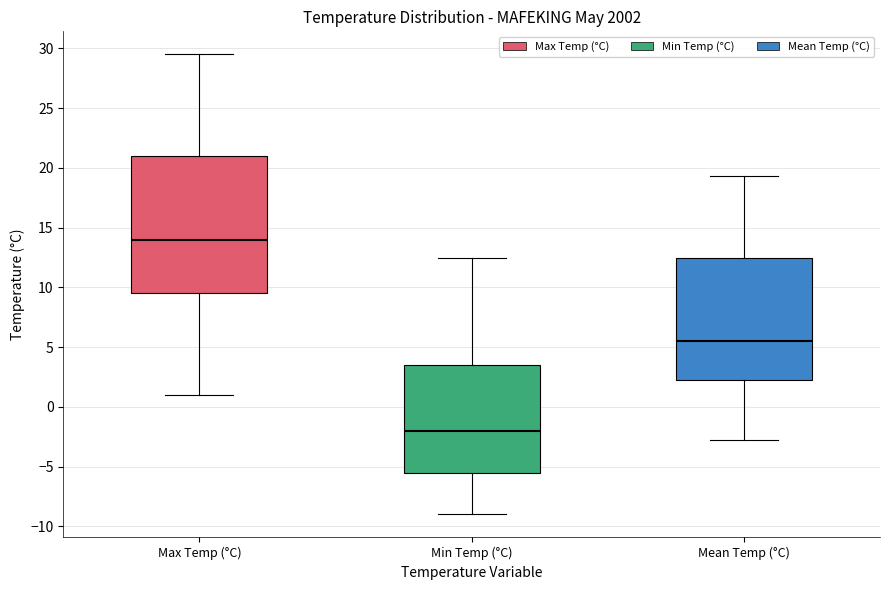

Where is the lower edge of the box for Min Temp (°C) on the y-axis? The values are not printed on the chart, so give them approximately, as read against the axis.

-5.5